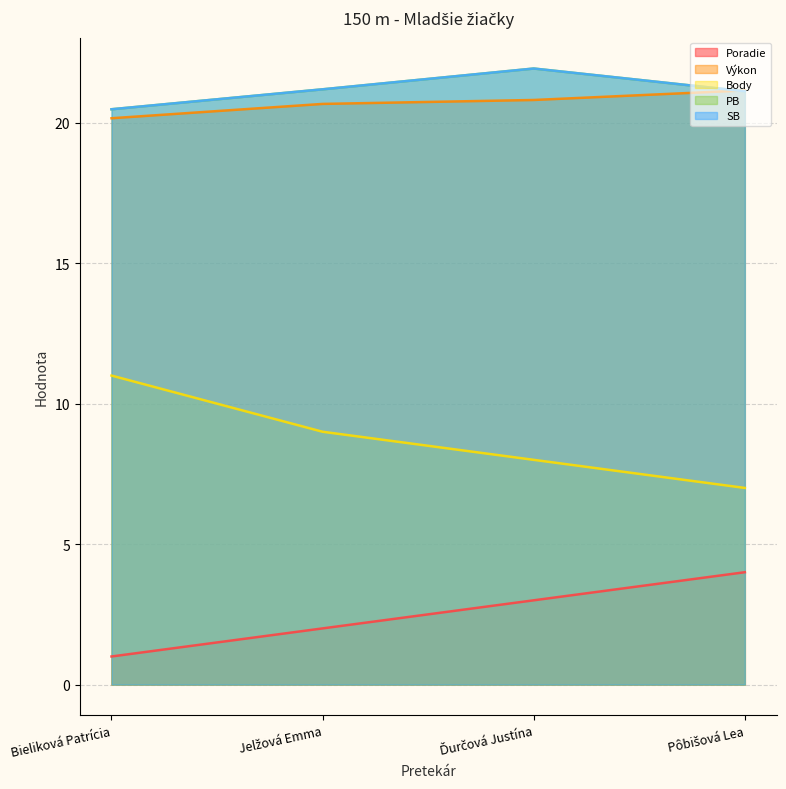

What is the difference between the maximum and second lowest values in the SB series?

0.8